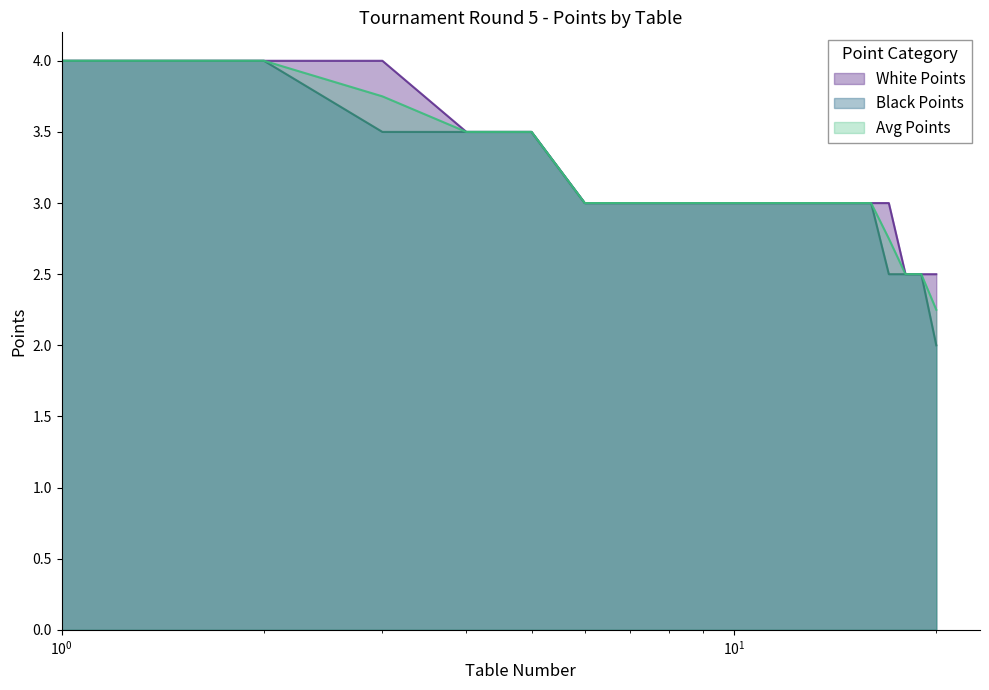

Reading right to left, transcribe all the data shown in this chart.

White Points: 2.5	2.5	2.5	3.0	3.0	3.0	3.0	3.0	3.0	3.0	3.0	3.0	3.0	3.0	3.0	3.5	3.5	4.0	4.0	4.0
Black Points: 2.0	2.5	2.5	2.5	3.0	3.0	3.0	3.0	3.0	3.0	3.0	3.0	3.0	3.0	3.0	3.5	3.5	3.5	4.0	4.0